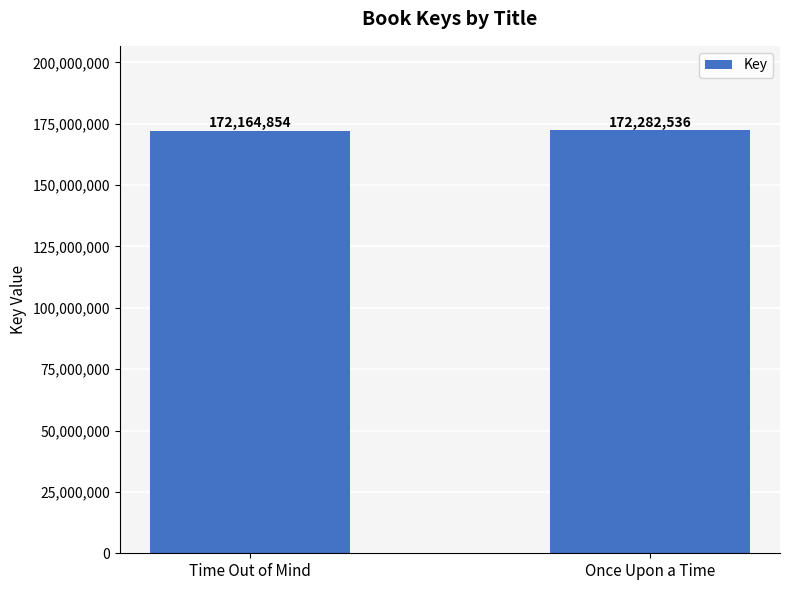

Reading left to right, what are all the values shown in this chart?

172164854	172282536